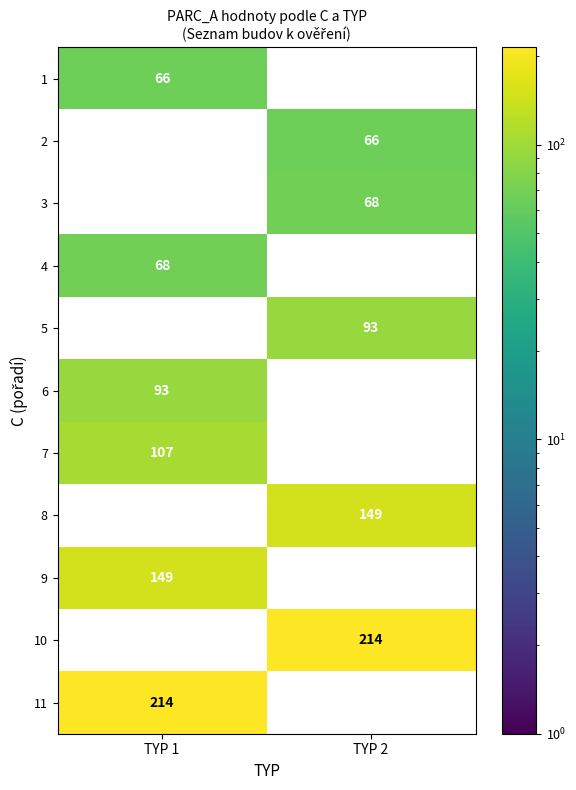

Which label corresponds to the smallest value in the chart?

TYP 1